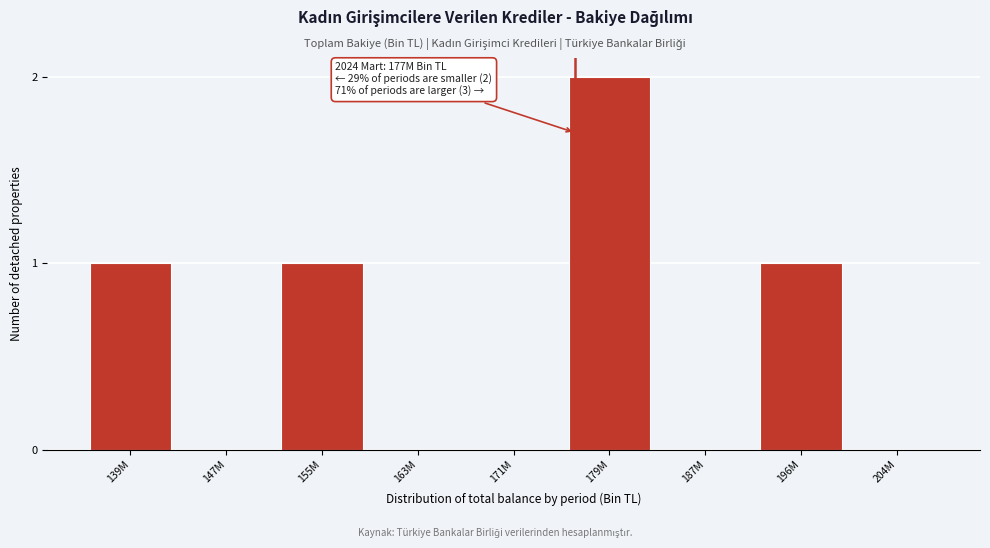

Reading left to right, extract all data points from this chart.

139M=1	147M=0	155M=1	163M=0	171M=0	179M=2	187M=0	196M=1	204M=0